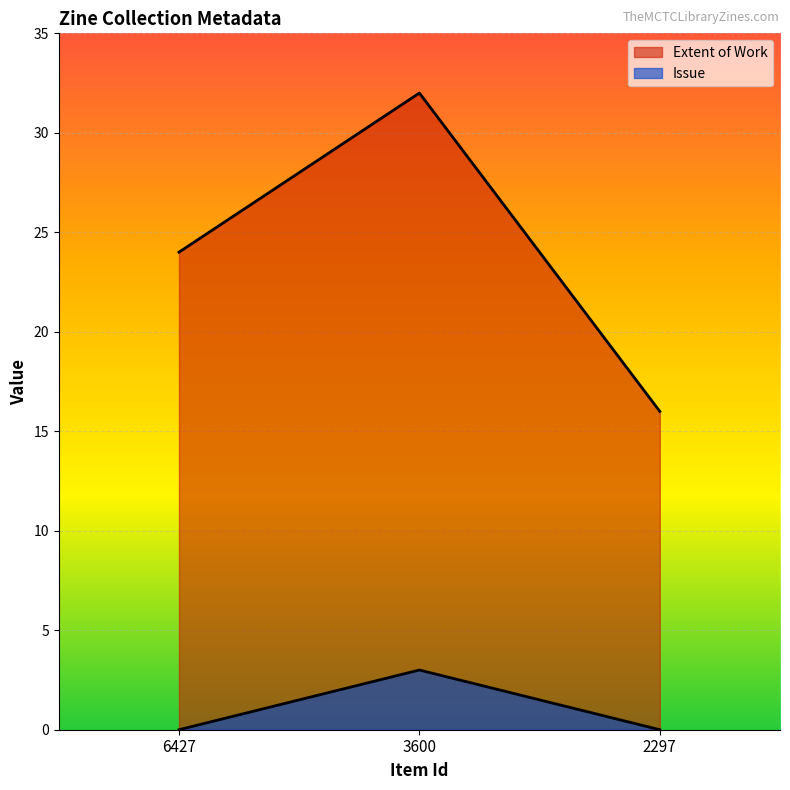

At which label does Extent of Work reach its minimum?

2297